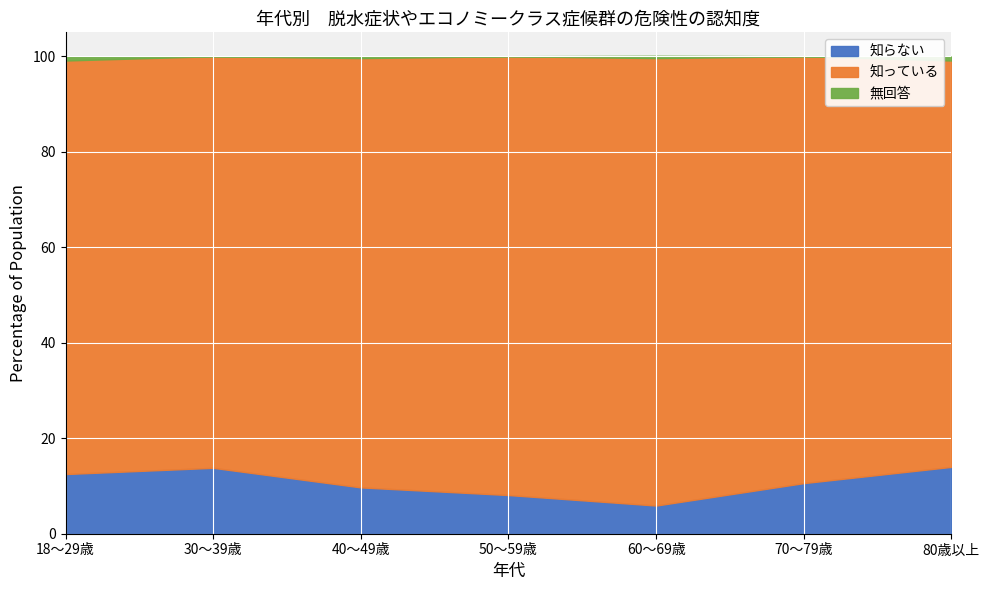

The value of 知らない at 40～49歳 is 13.0. True or false?

False